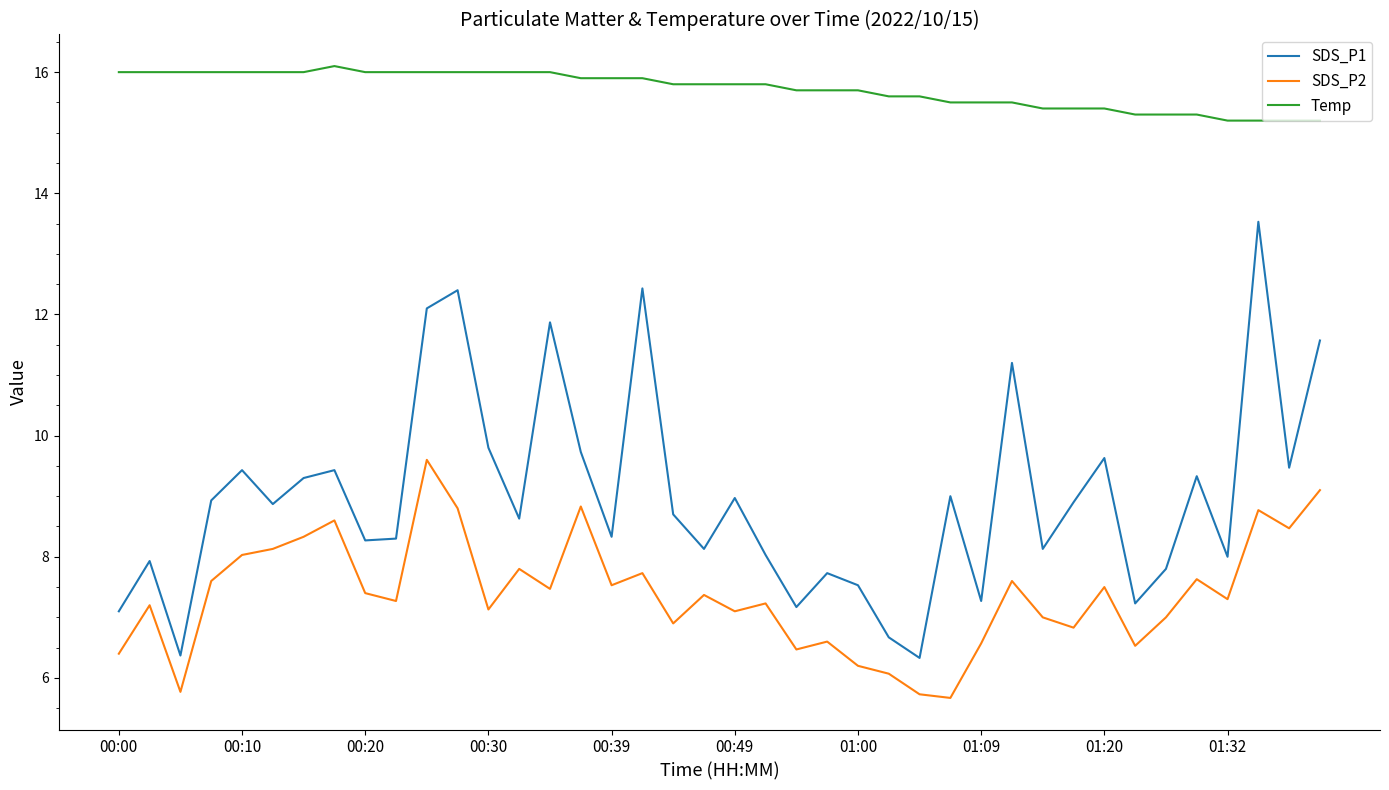

What is the greatest value displayed?

16.1